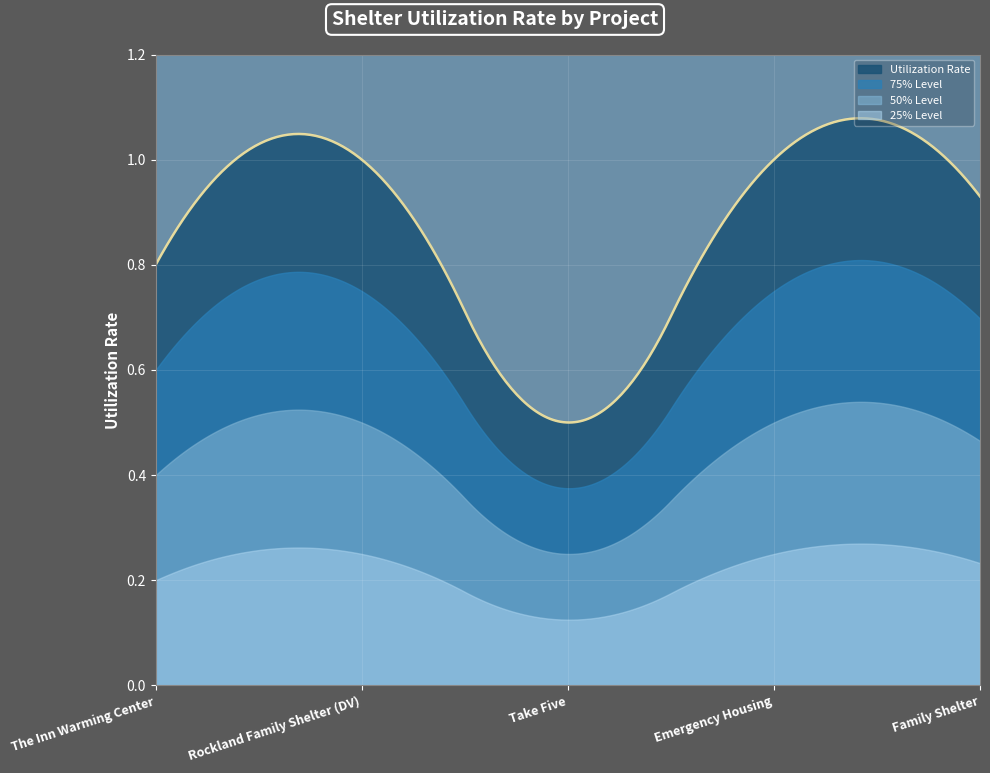

Between Take Five and The Inn Warming Center, which is larger?

The Inn Warming Center